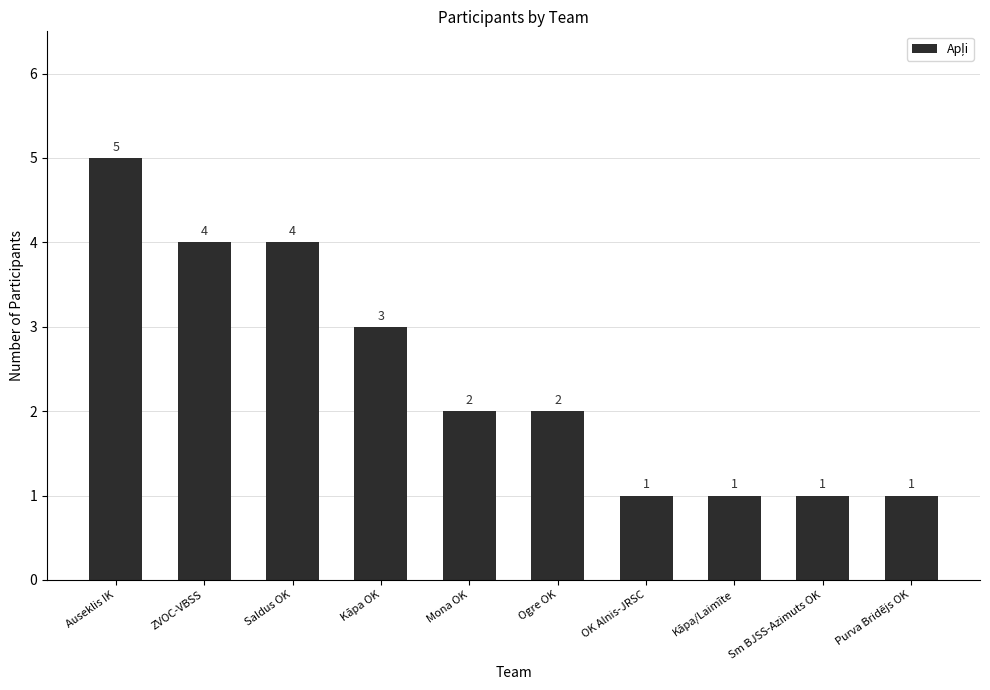

Are the bars grouped side by side (vs. stacked)?

No